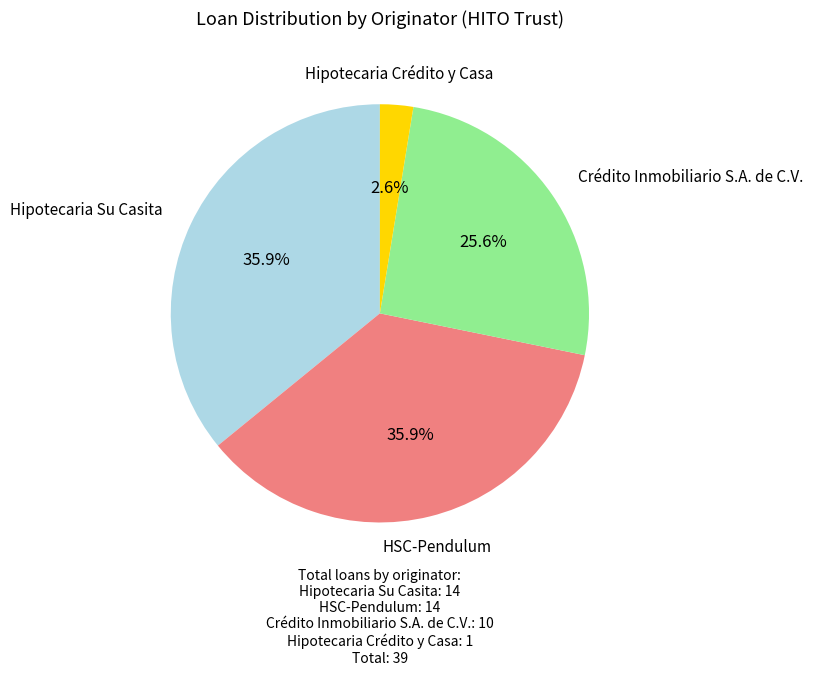

Is there any slice that represents more than half of the pie?

No